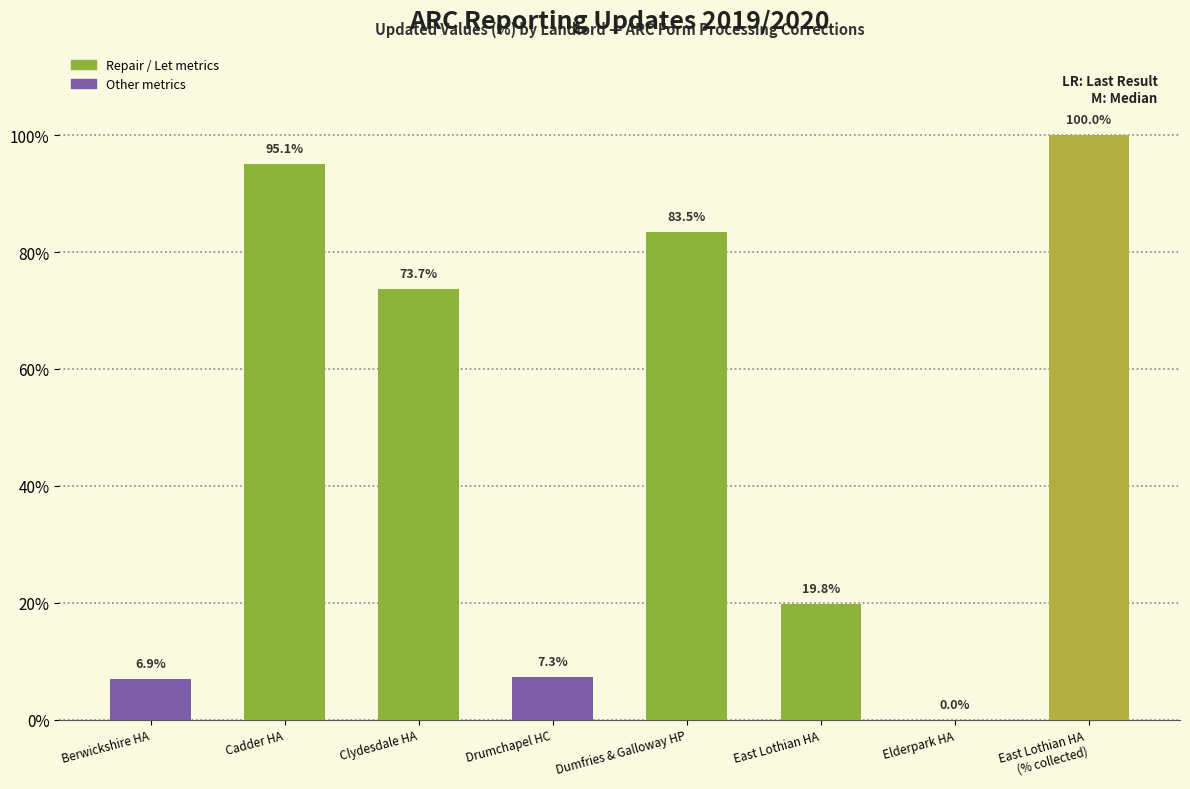

Which has a higher value, Berwickshire HA or East Lothian HA
(% collected)?

East Lothian HA
(% collected)